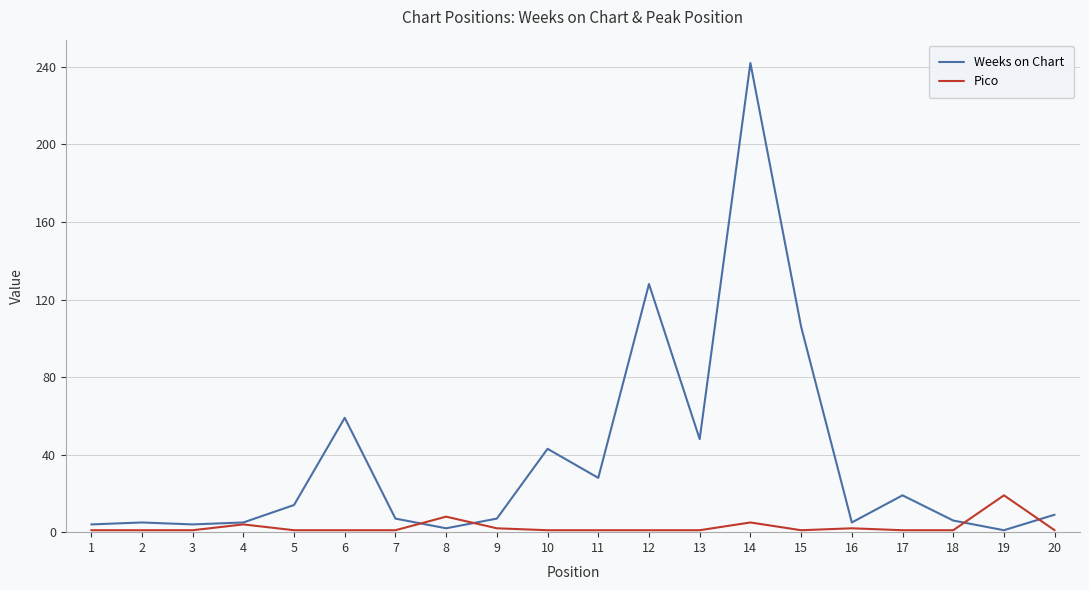

What is the maximum value for Weeks on Chart?

242